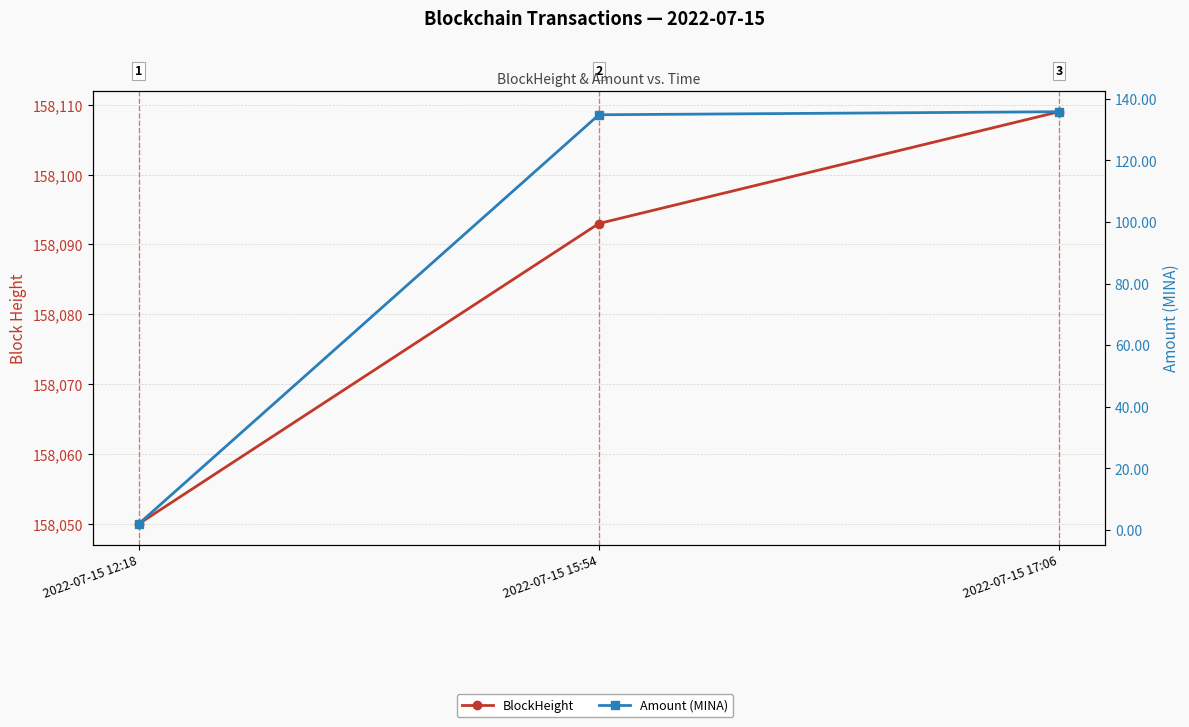

Reading left to right, what are all the values shown in this chart?

BlockHeight: 158050.0	158093.0	158109.0
Amount (MINA): 2.0	134.8	135.8